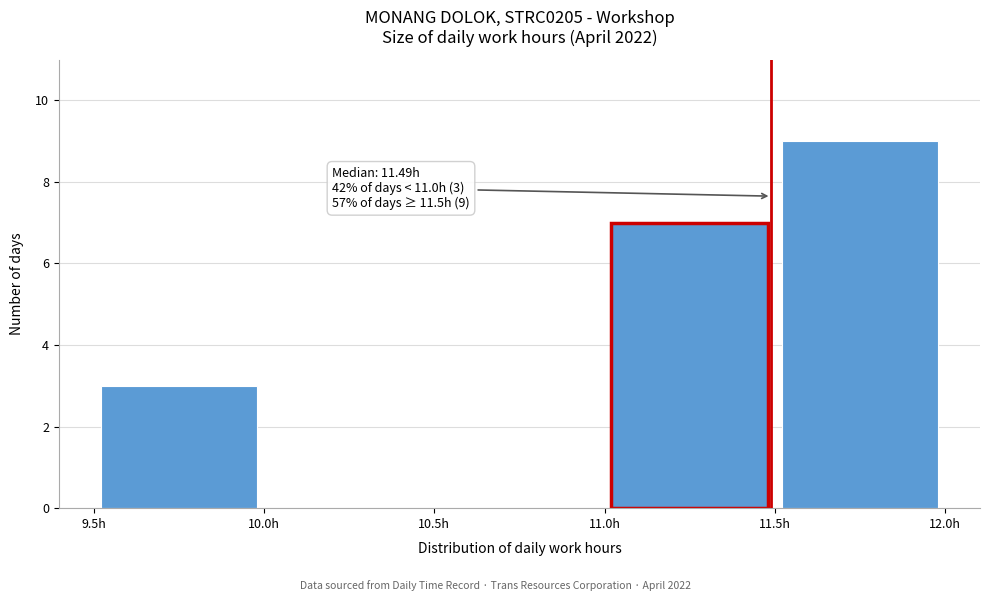

Which range on the x-axis has the tallest bar?

11.5 to 12.0